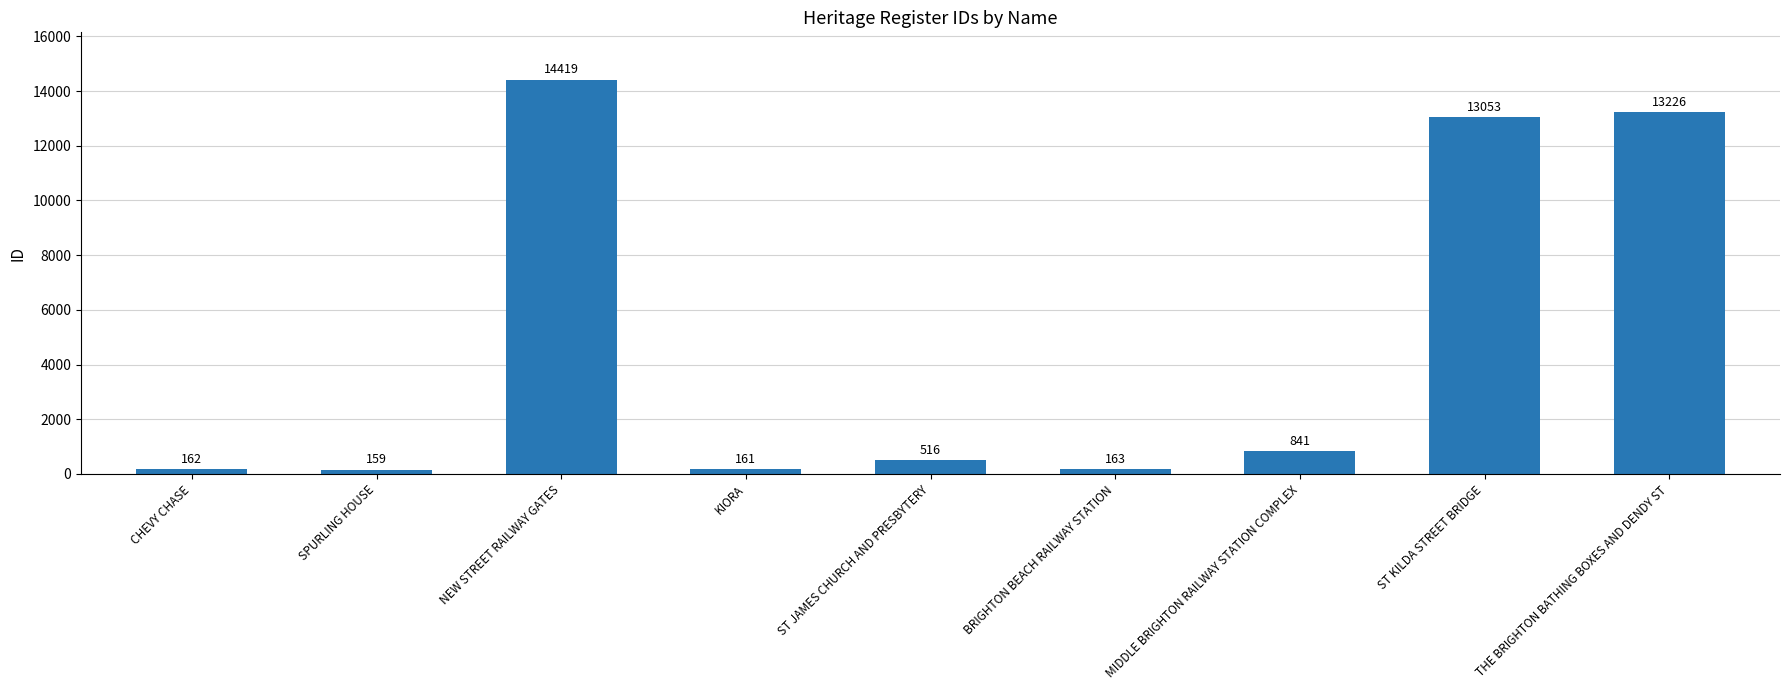

How many bars are there in total?

9